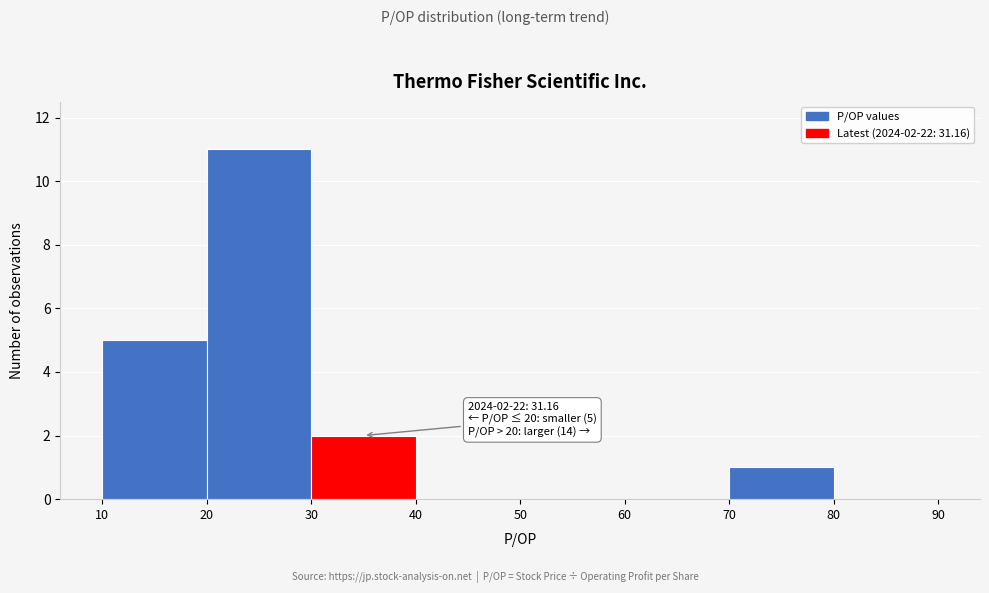

Over which range of the x-axis is the bar tallest?

20 to 30